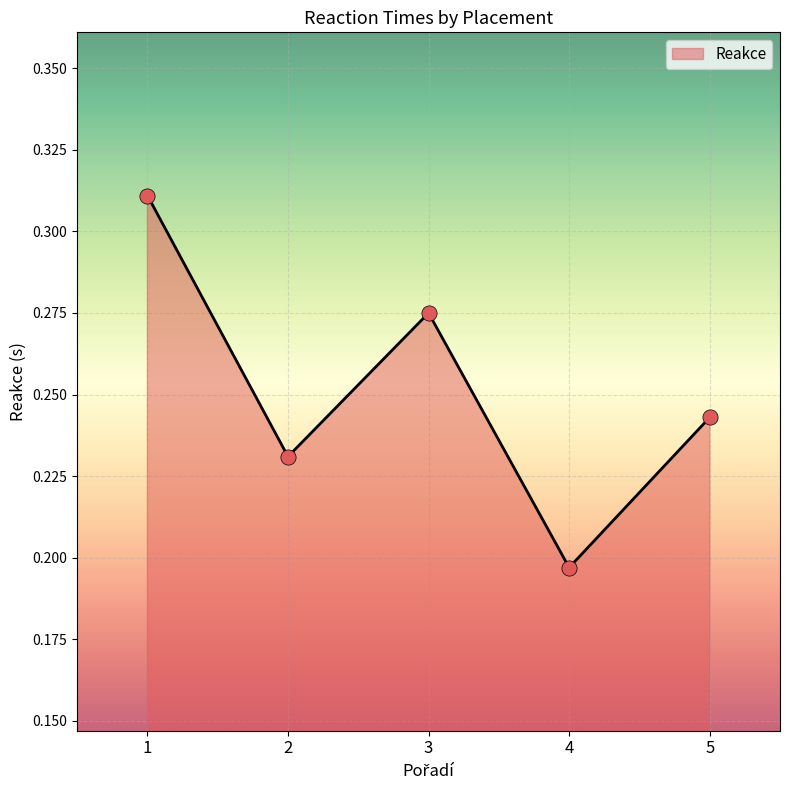

What is the change in value from 1 to 5?

-0.1